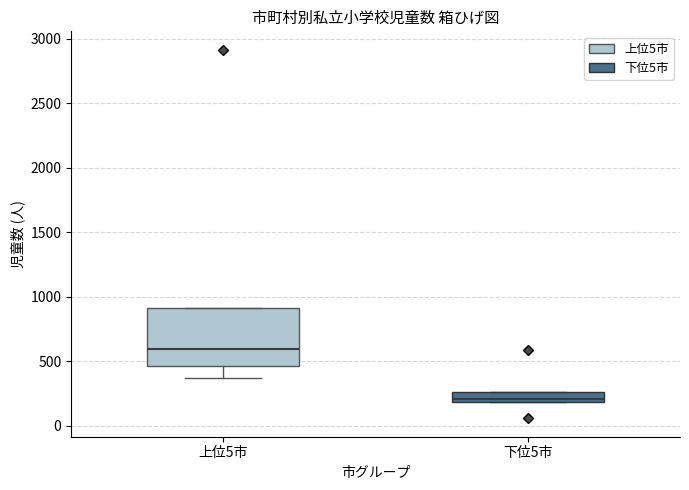

Which box's median line is the lowest?

下位5市